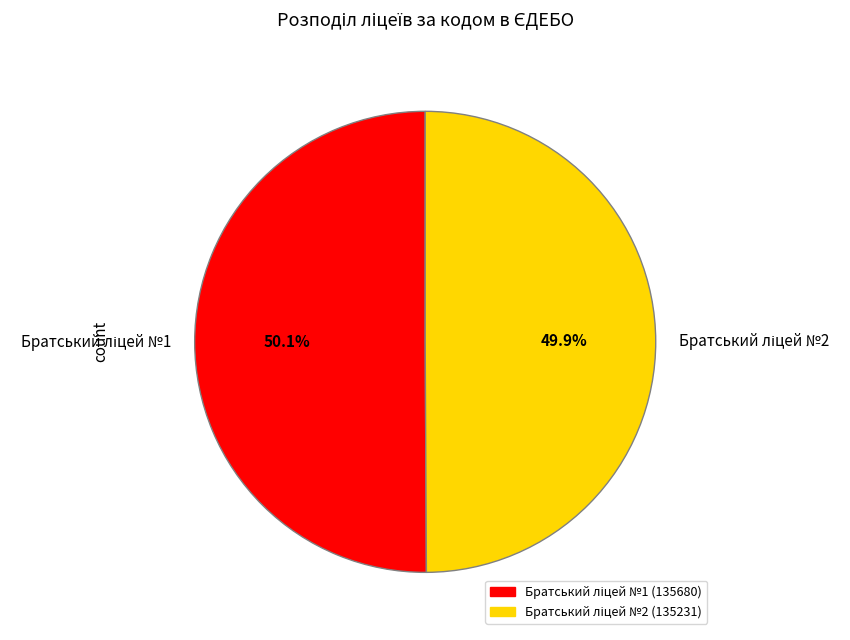

How many slices are in this pie chart?

2